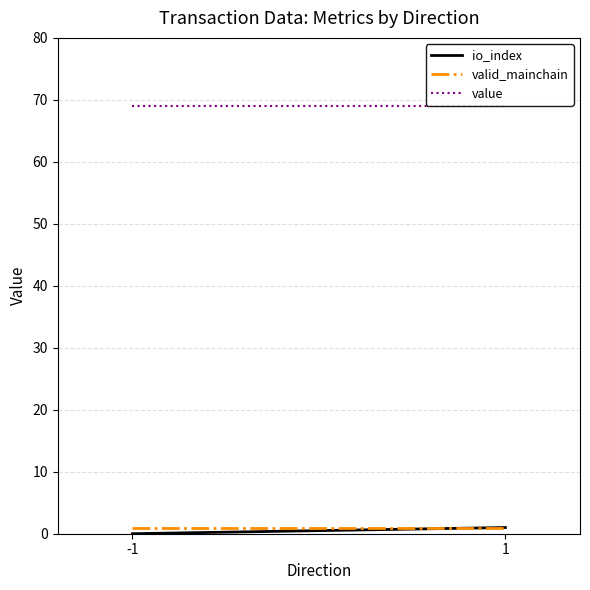

Which series has the widest spread of values?

io_index